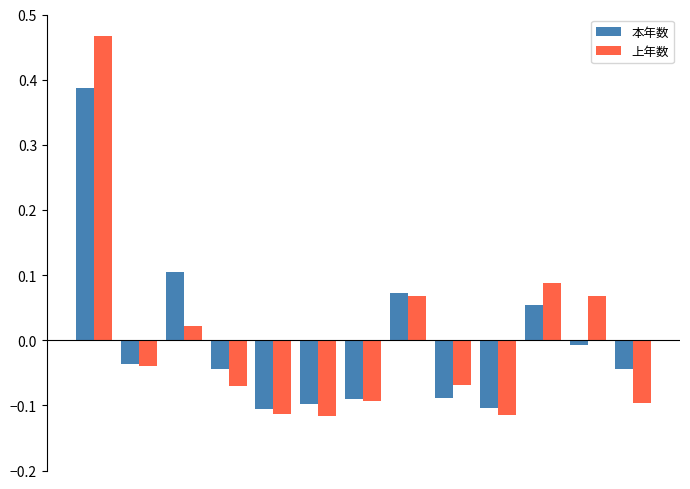

At how many categories does at least one series exceed 0?

5